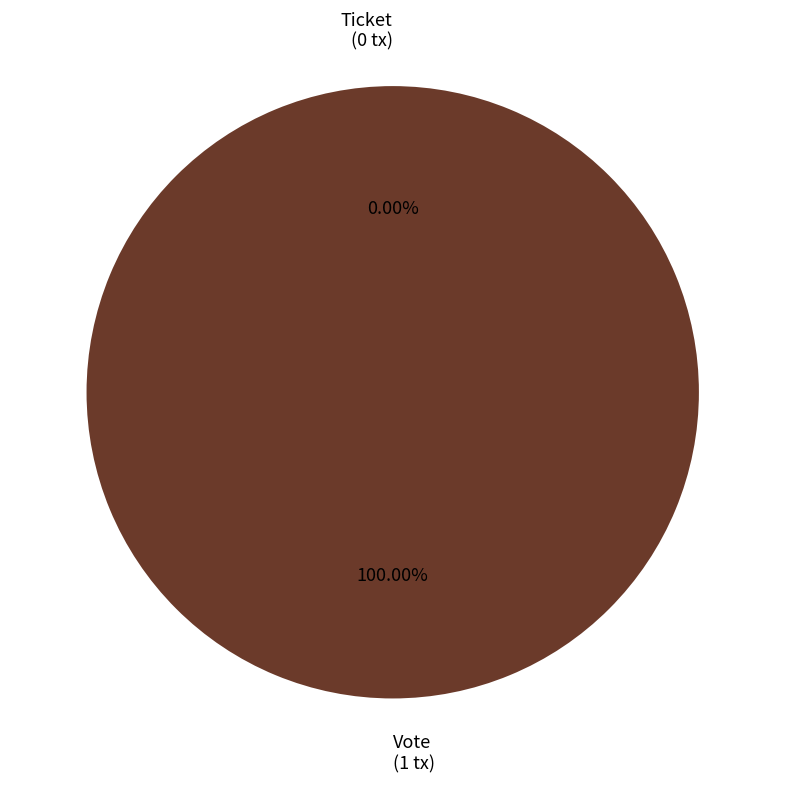

Between Vote and Ticket, which is larger?

Vote